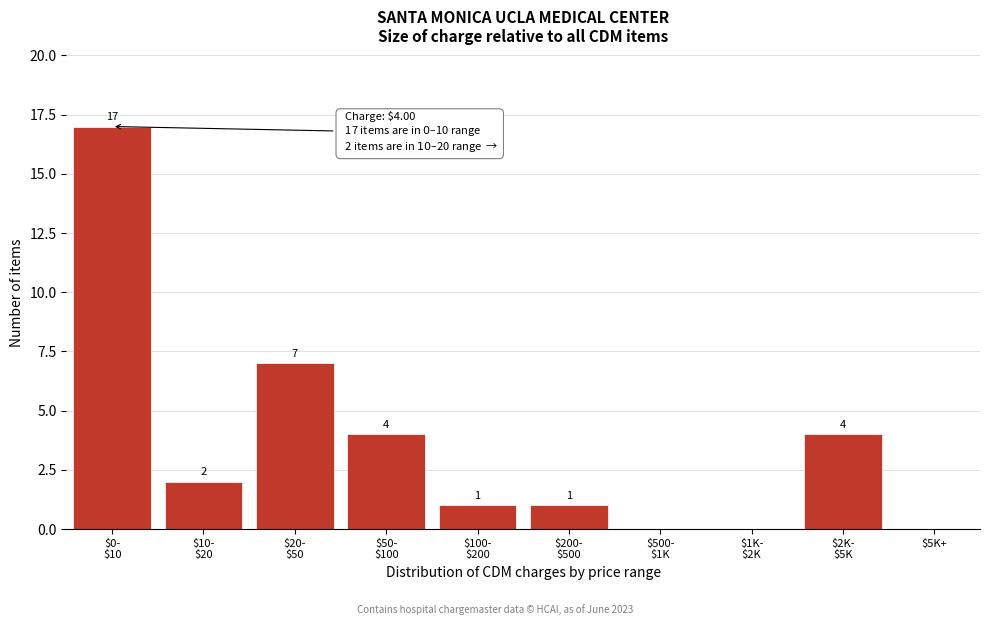

What is the greatest value displayed?

17